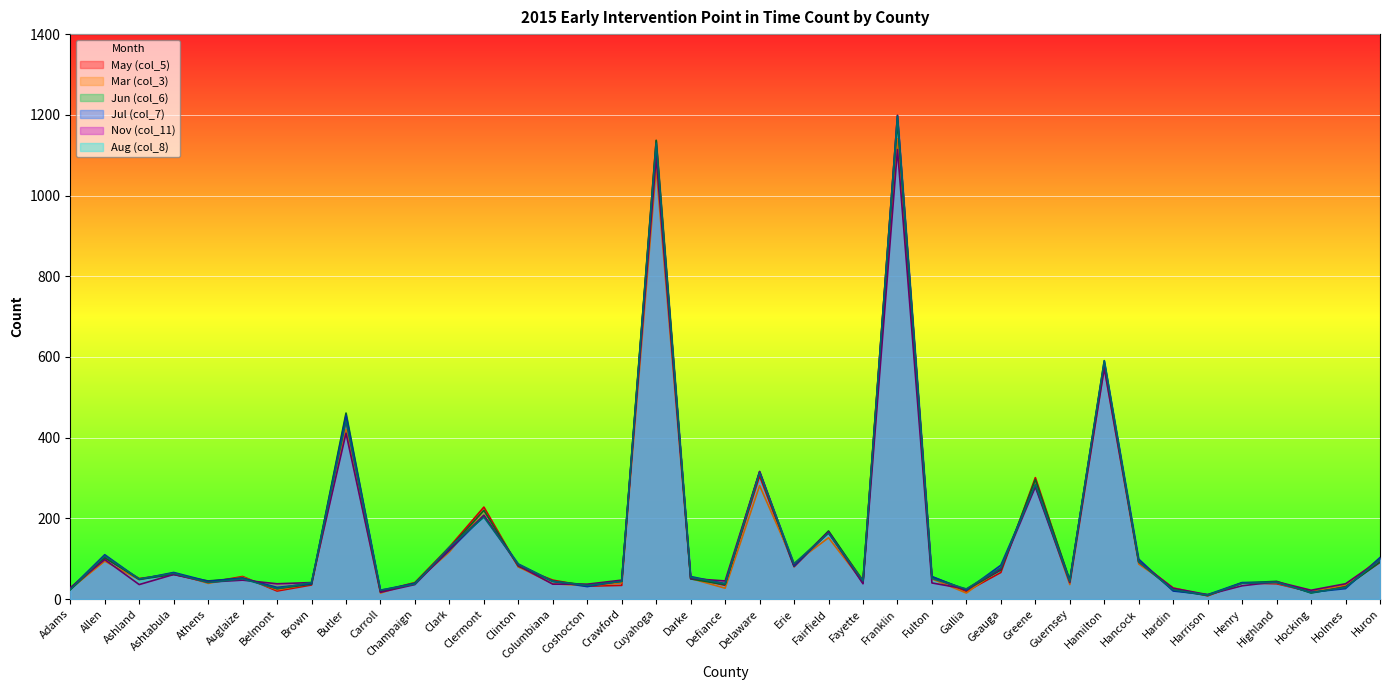

Read the May (col_5) value at Holmes, to the nearest 50.

50